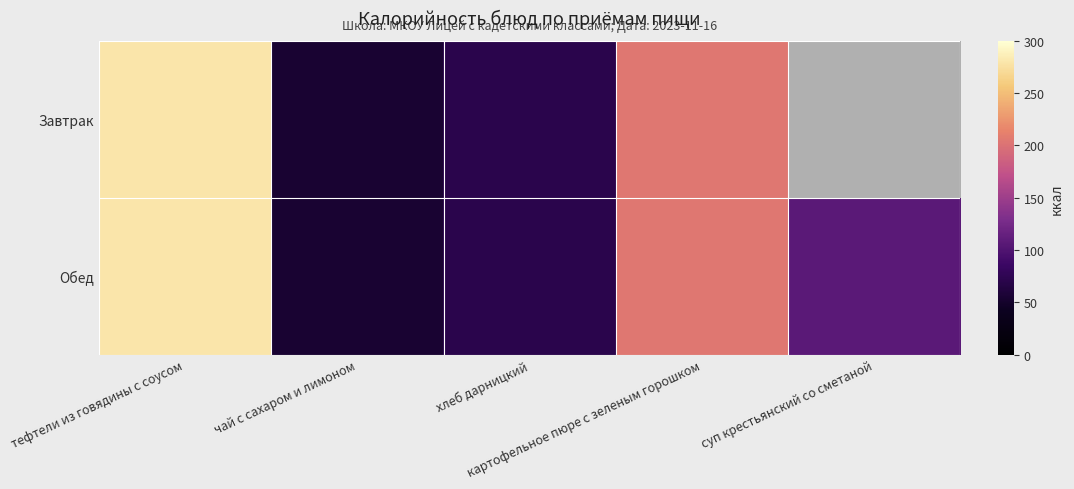

What is the difference between the second highest and second lowest values in the Обед series?

133.0